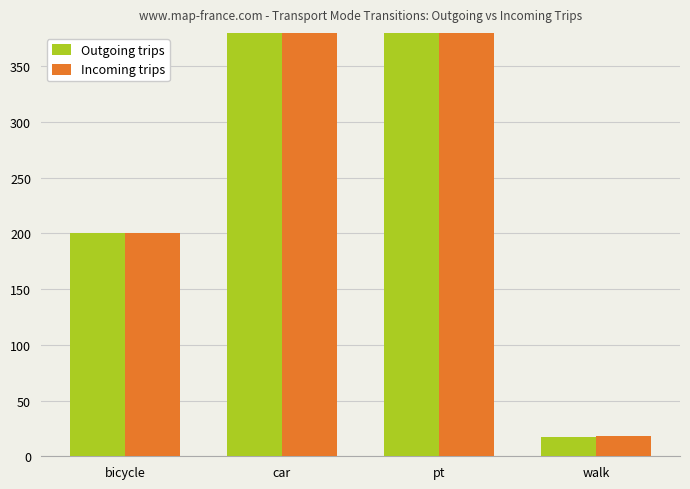

Where does the Outgoing trips series first go above 409?

car